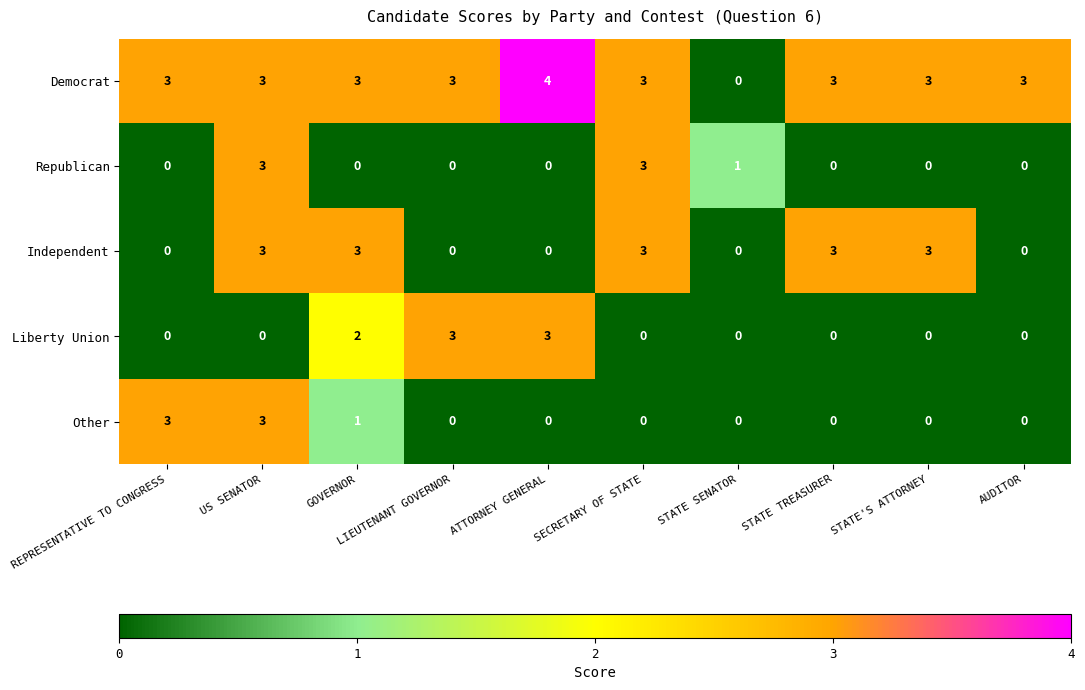

Between STATE TREASURER and AUDITOR, which series saw the biggest shift?

Independent